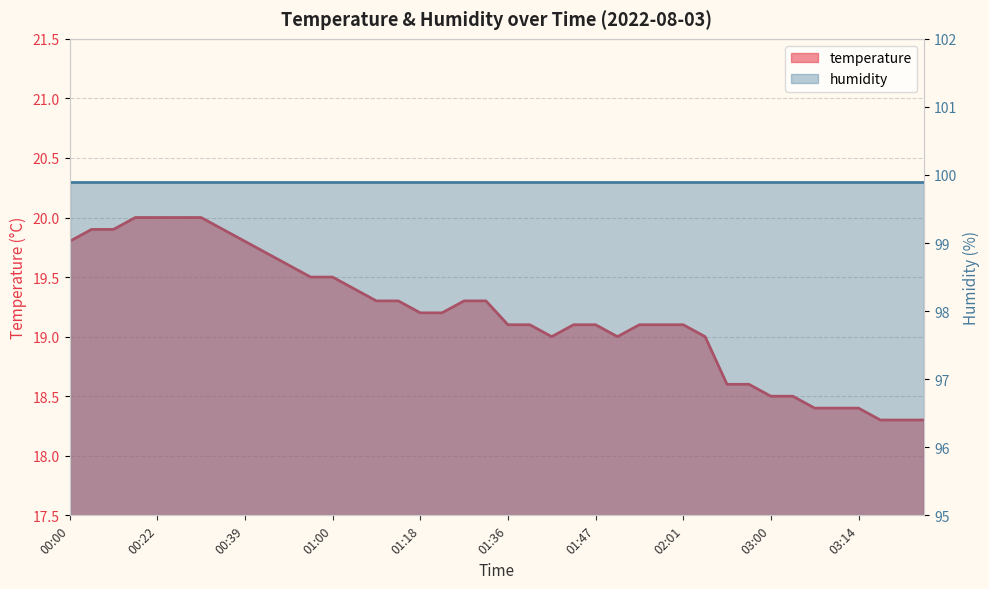

What is the difference between the second highest and minimum values?

1.7